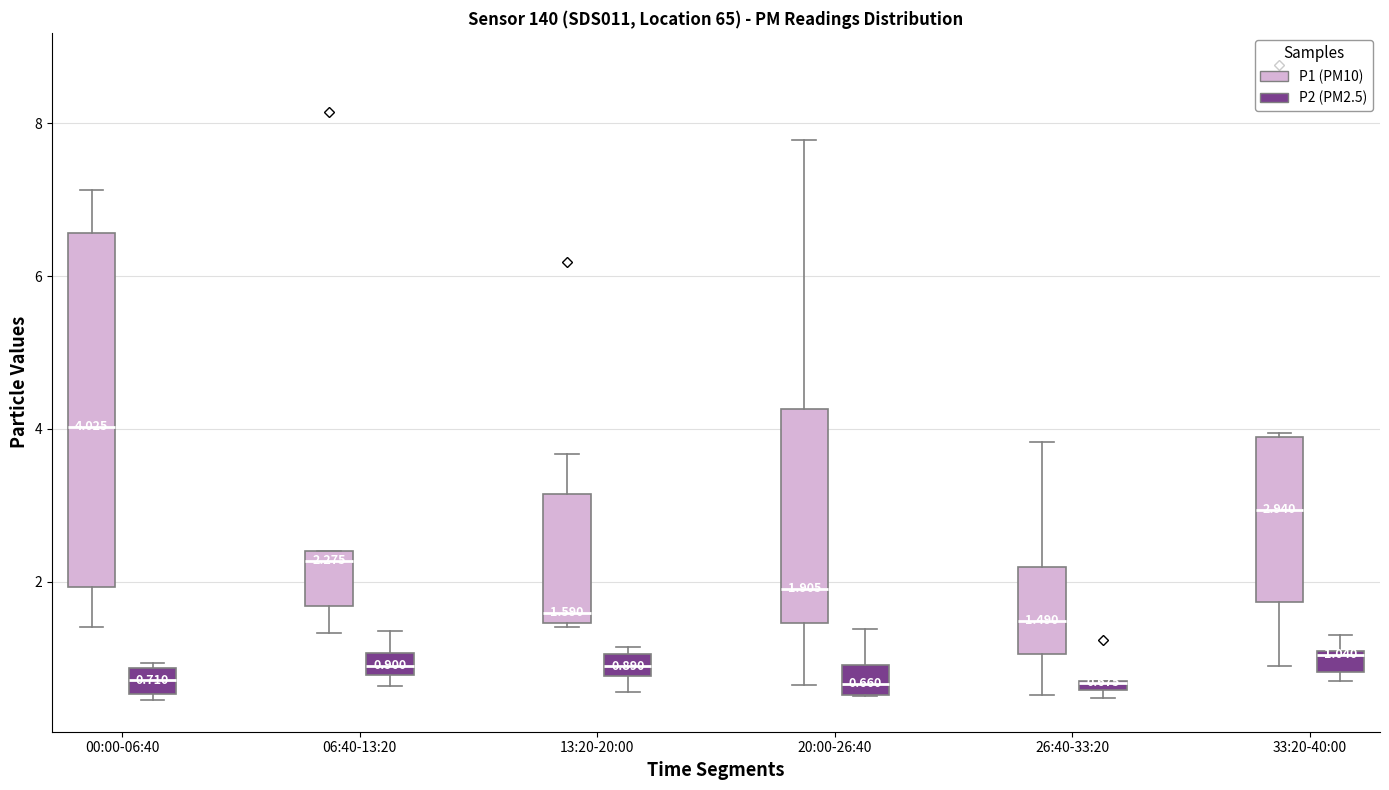

Which box is the tallest, from its lower edge to its upper edge?

00:00-06:40 (P1 (PM10))